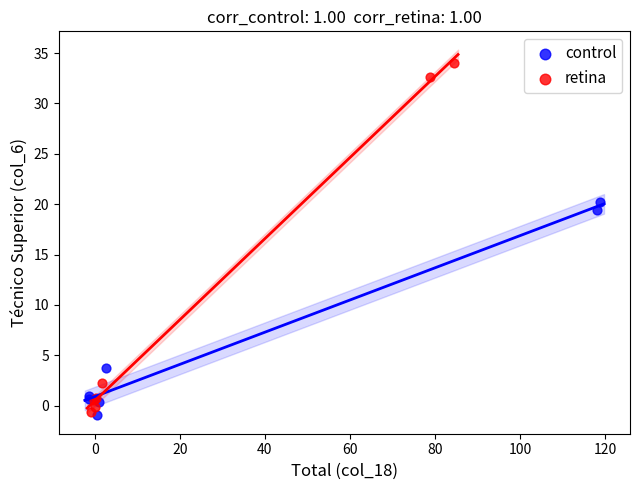

Which series has the widest spread of Y values?

retina